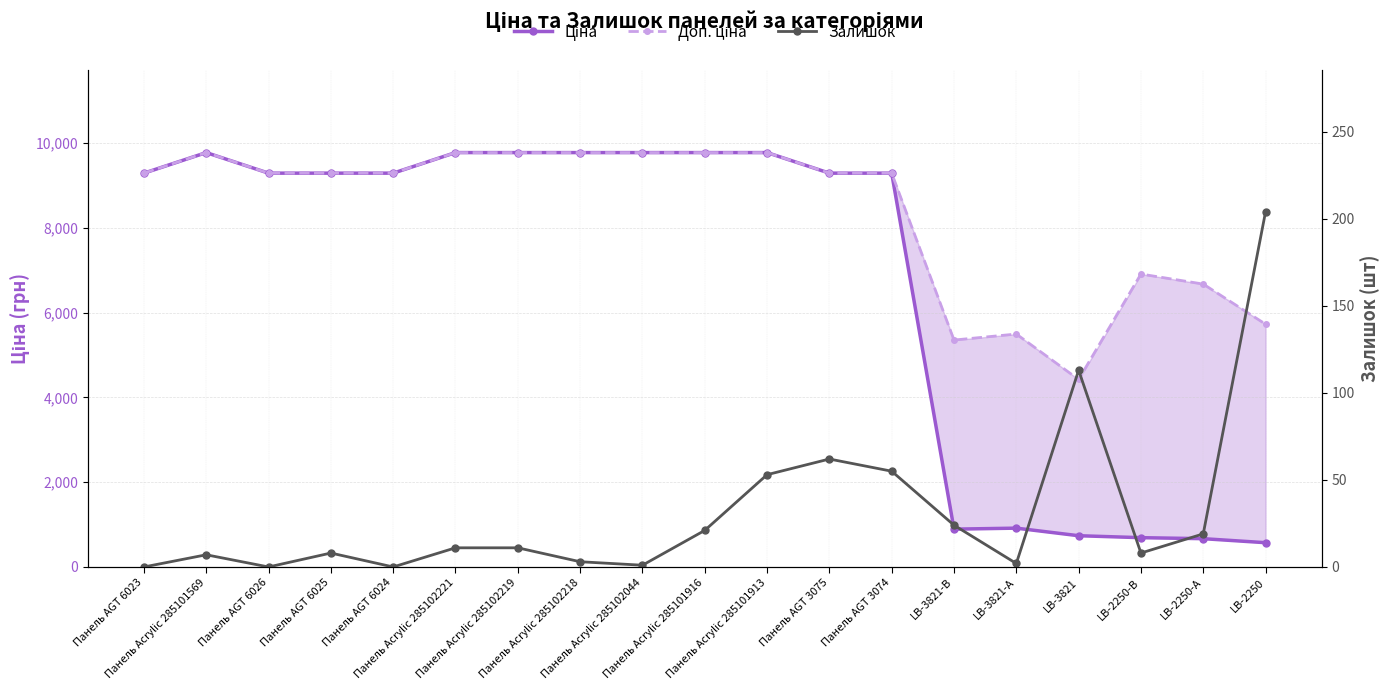

True or false: Ціна and Доп. ціна intersect in this chart.

False